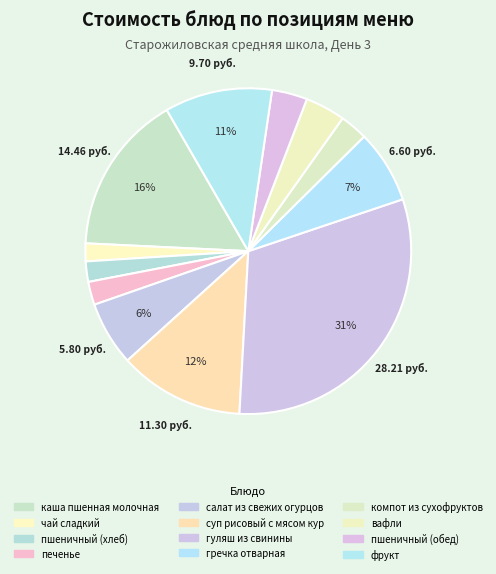

What percentage do компот из сухофруктов and фрукт together represent?

13.4%